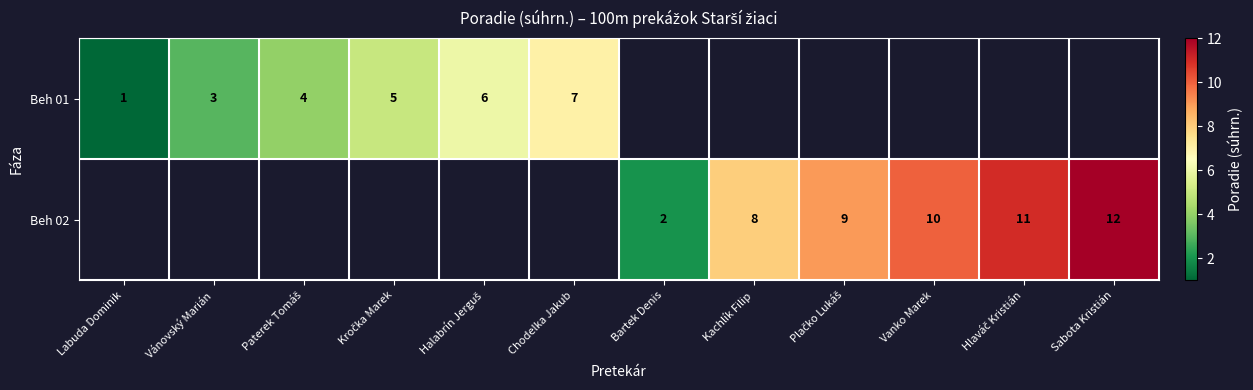

How many series are shown in this chart?

2